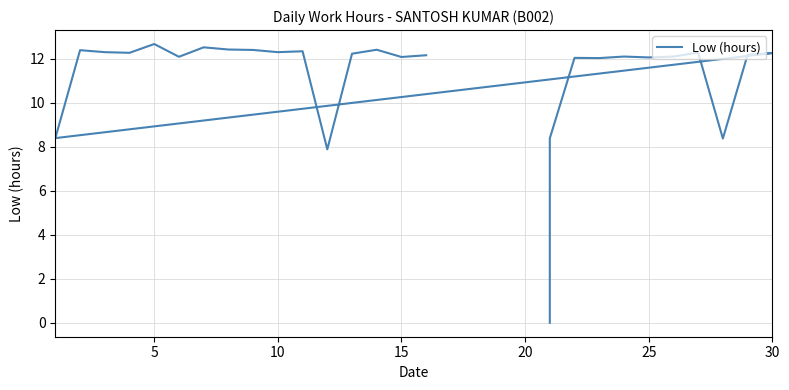

What is the label of the 11th point from the left?

30